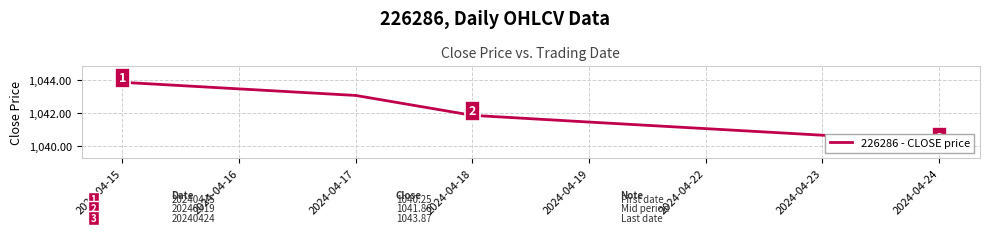

Reading left to right, extract all data points from this chart.

1043.9	1043.5	1043.1	1041.9	1041.5	1041.0	1040.7	1040.2